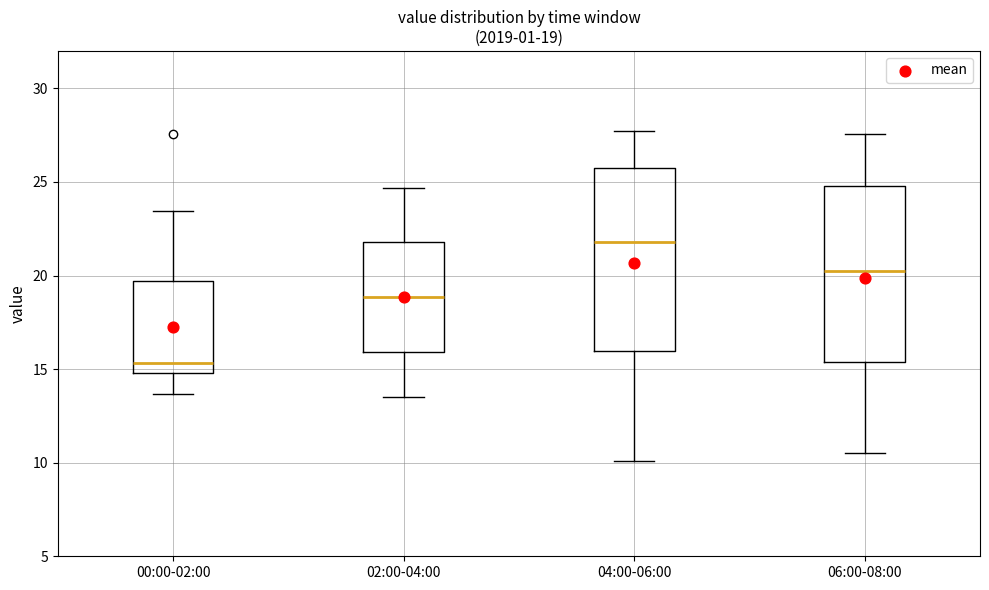

Which box has the lowest median line?

00:00-02:00